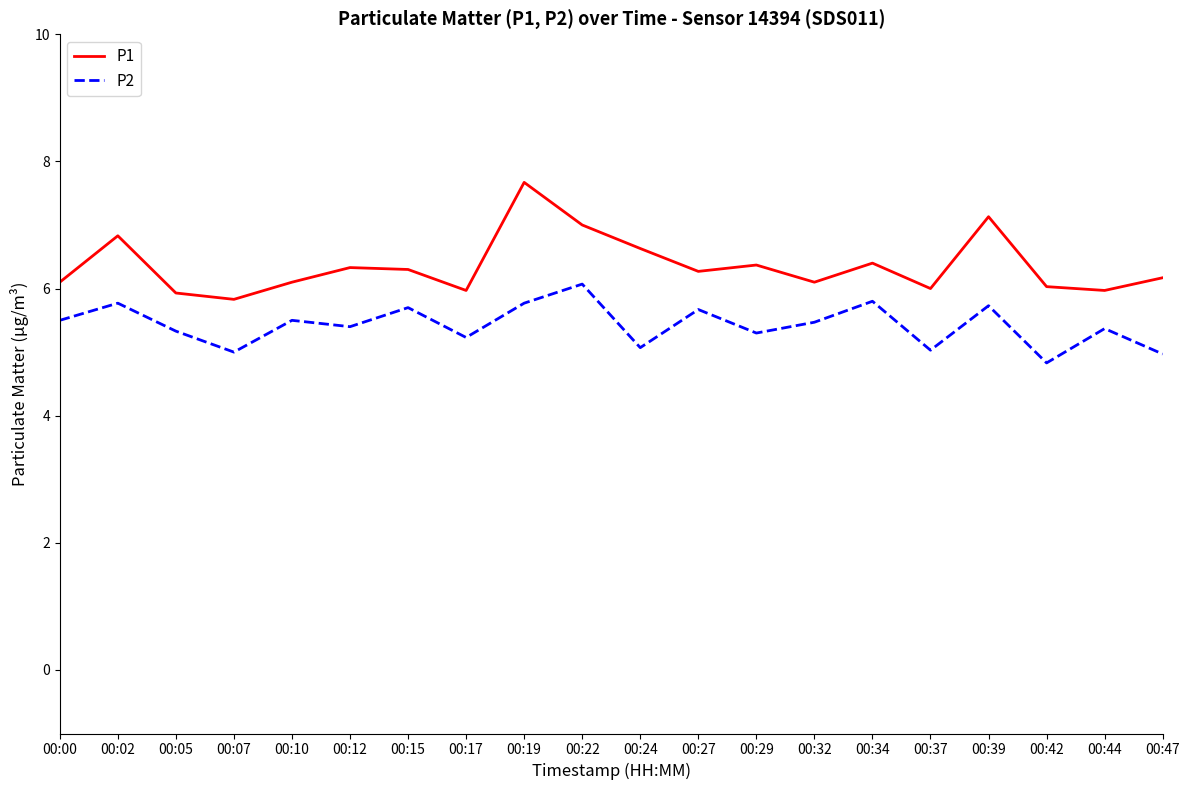

What is the difference between the second highest and second lowest values in the P1 series?

1.2